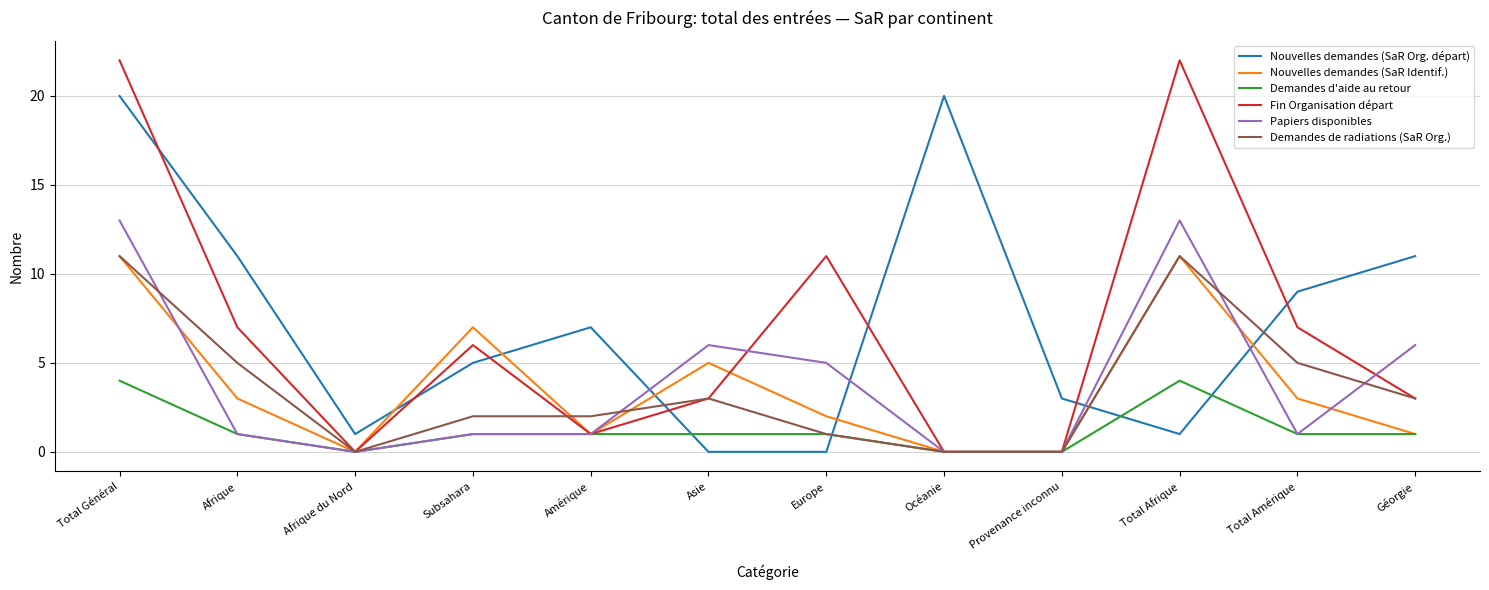

True or false: Demandes de radiations (SaR Org.) and Nouvelles demandes (SaR Org. départ) cross at least once.

True